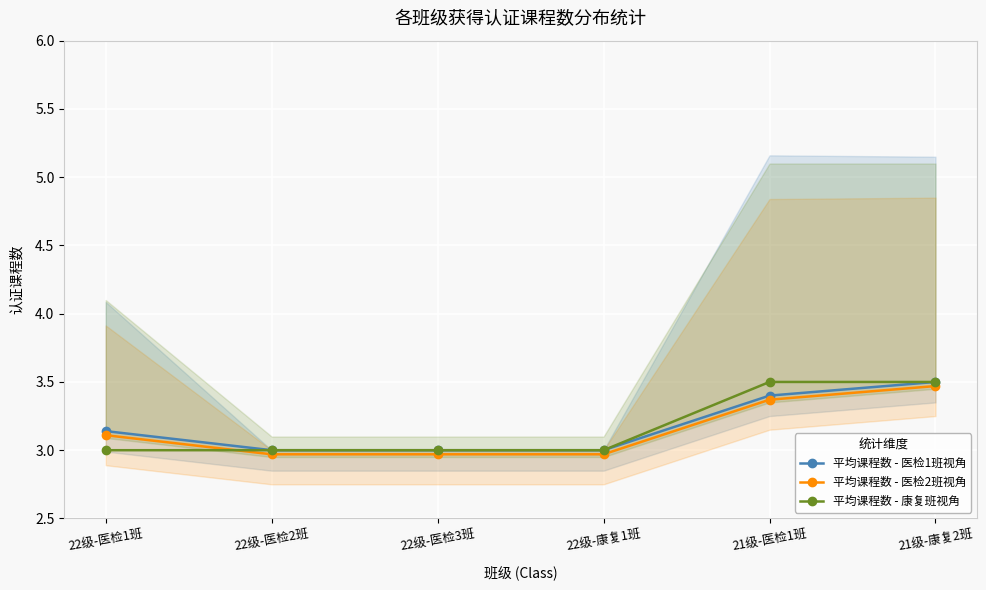

Which series ends up on top after the final intersection of 平均课程数 - 医检2班视角 and 平均课程数 - 康复班视角?

平均课程数 - 康复班视角